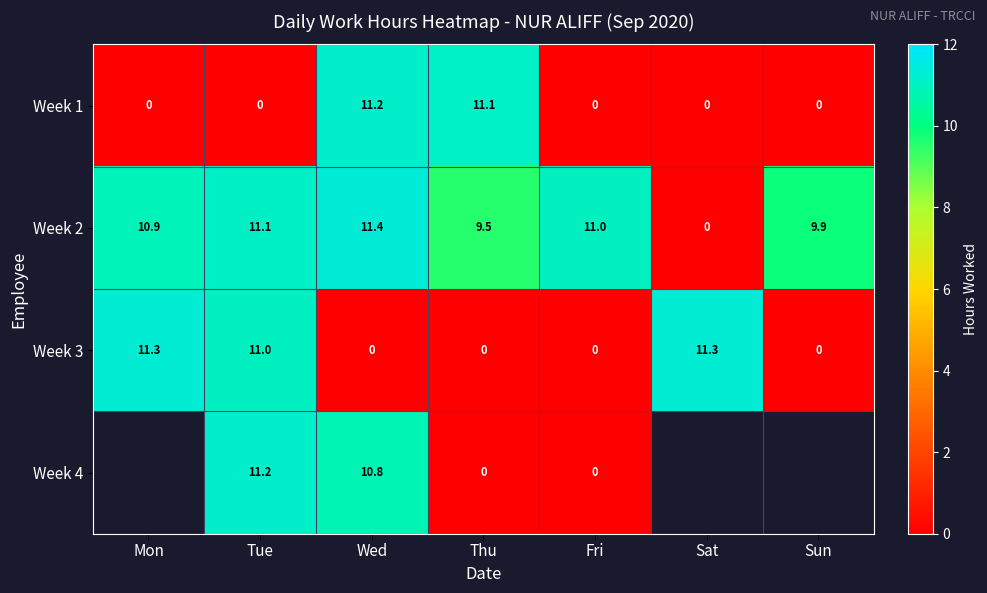

Is it true that Week 2 equals 4.2 at Tue?

False